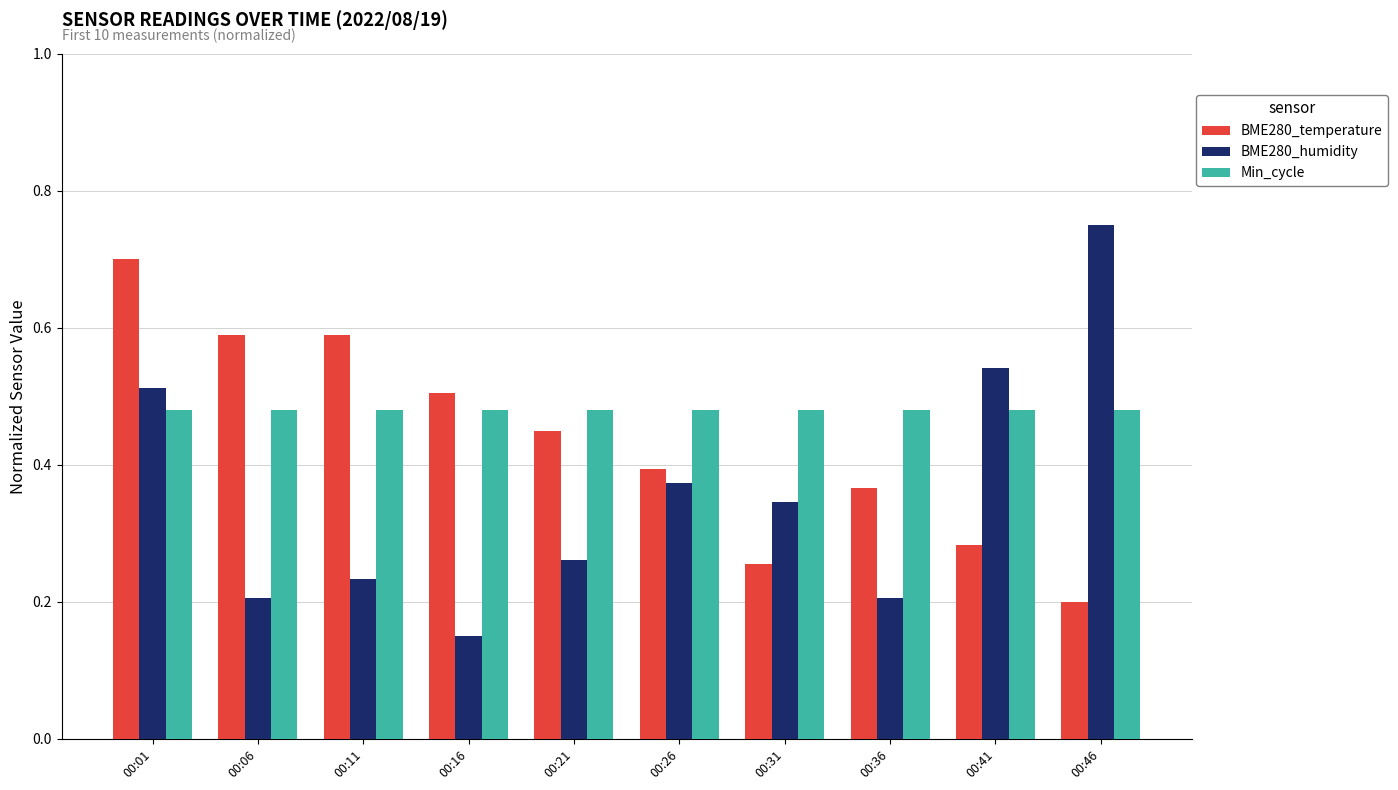

Which series has the largest total across all categories?

Min_cycle